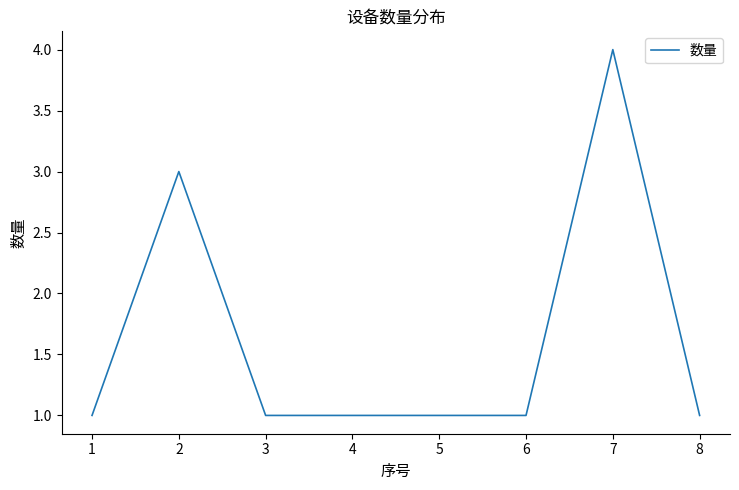

Count the values in the range 1 to 3.

7